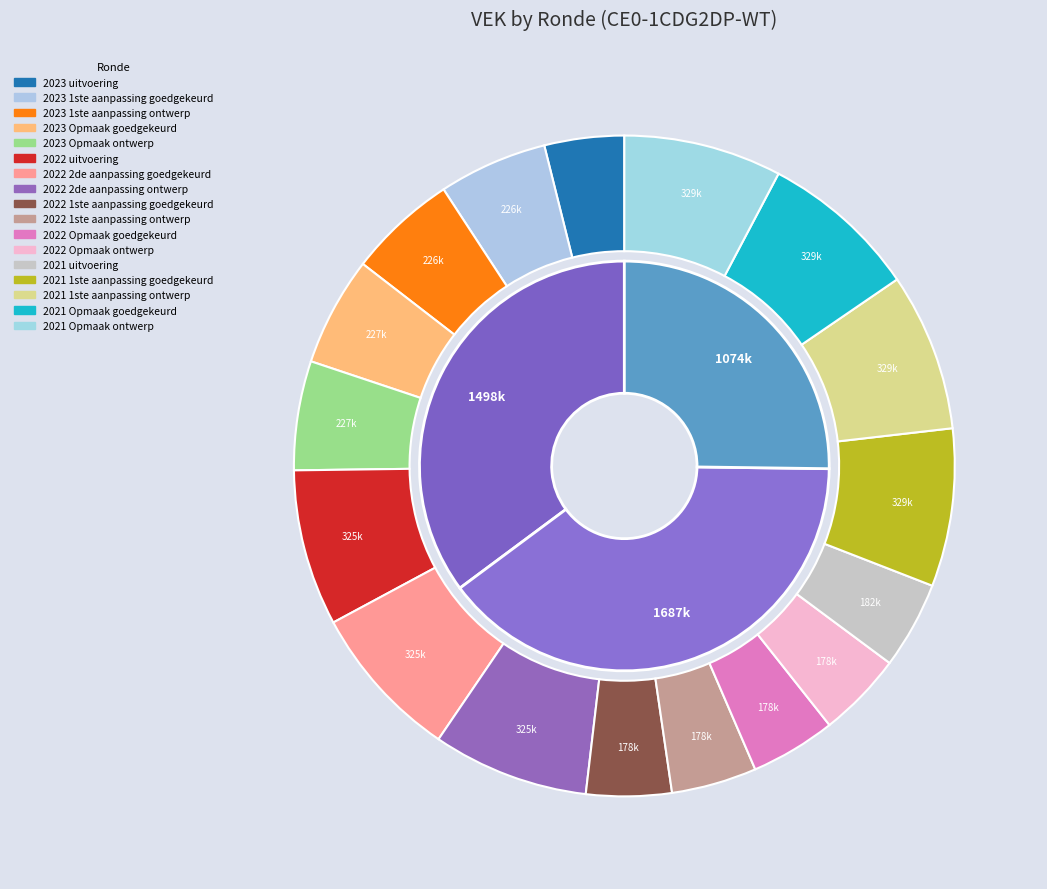

Which category has the smallest portion of the pie?

2023 uitvoering